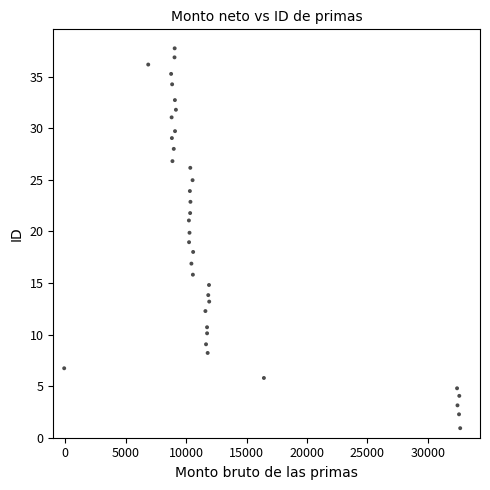

What is the range of X values (max minus min)?

32772.1